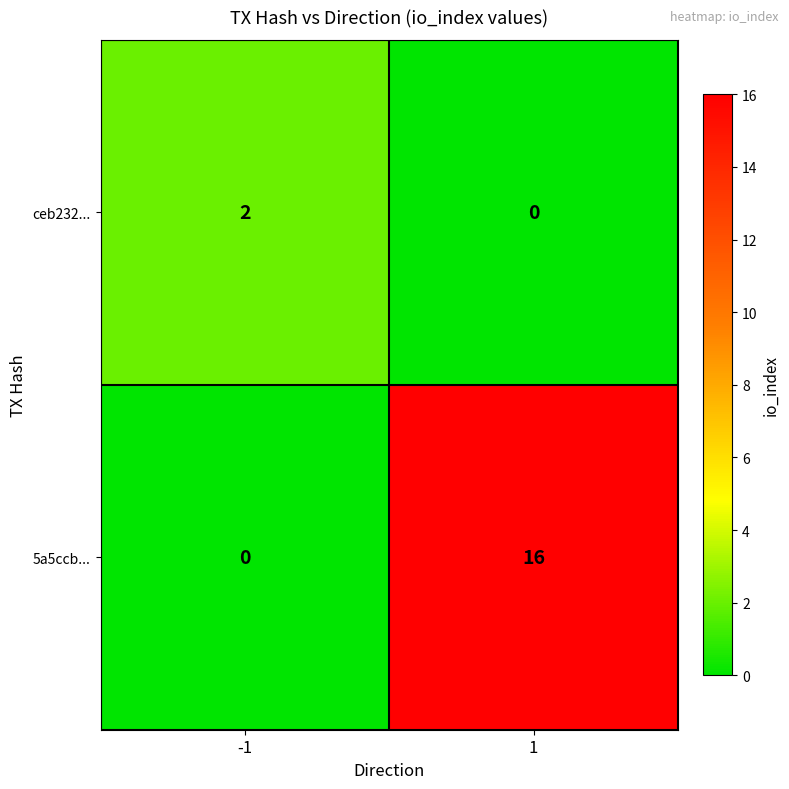

What value does the 5a5ccb... series have at 1?

16